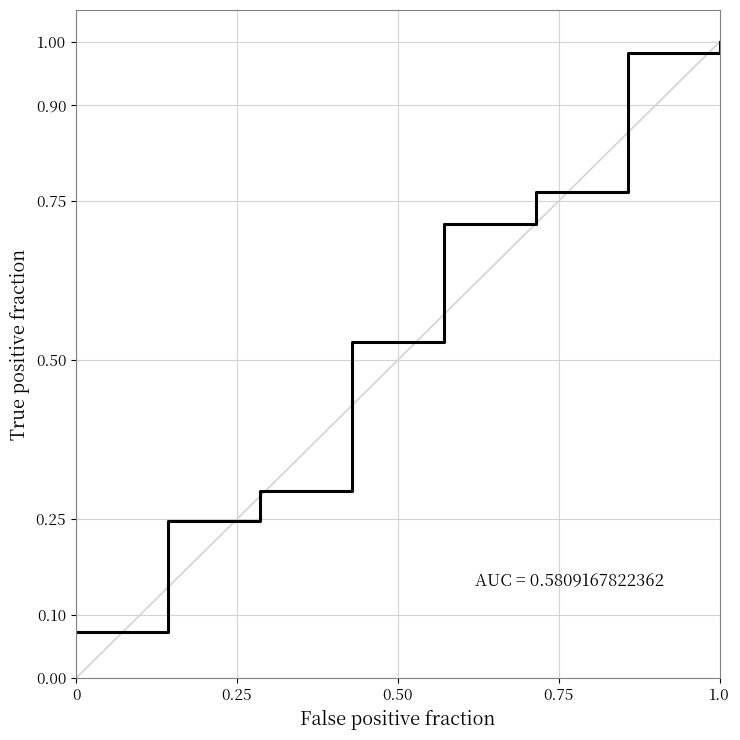

What is the difference between the second highest and minimum values?

0.9